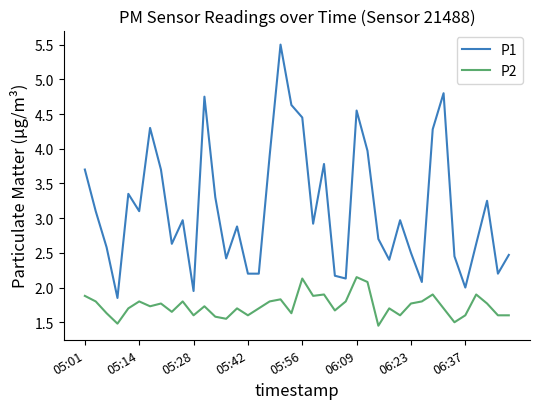

Which series has the largest total across all categories?

P1